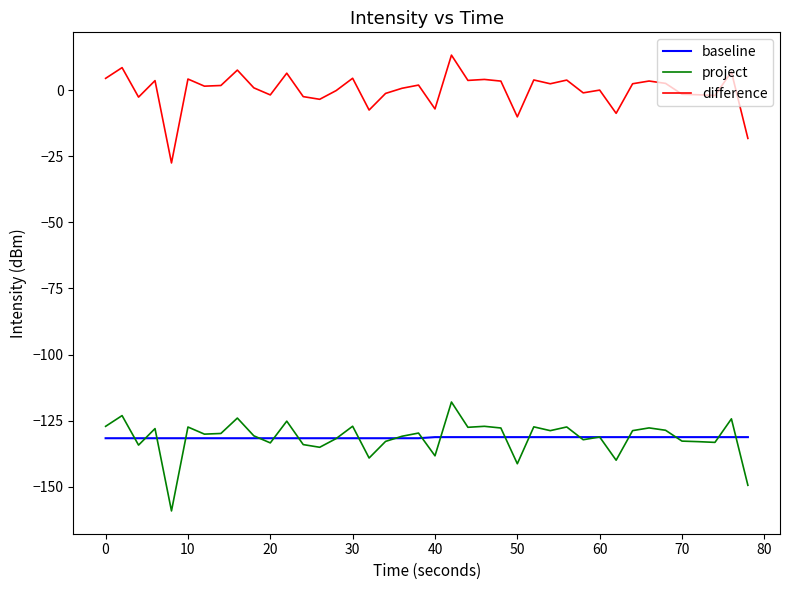

True or false: difference and baseline cross at least once.

False